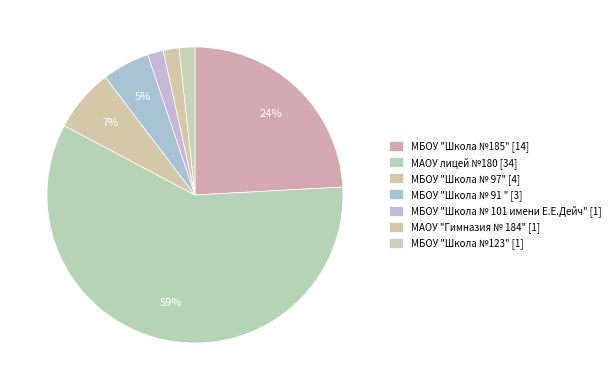

How many slices are in this pie chart?

7